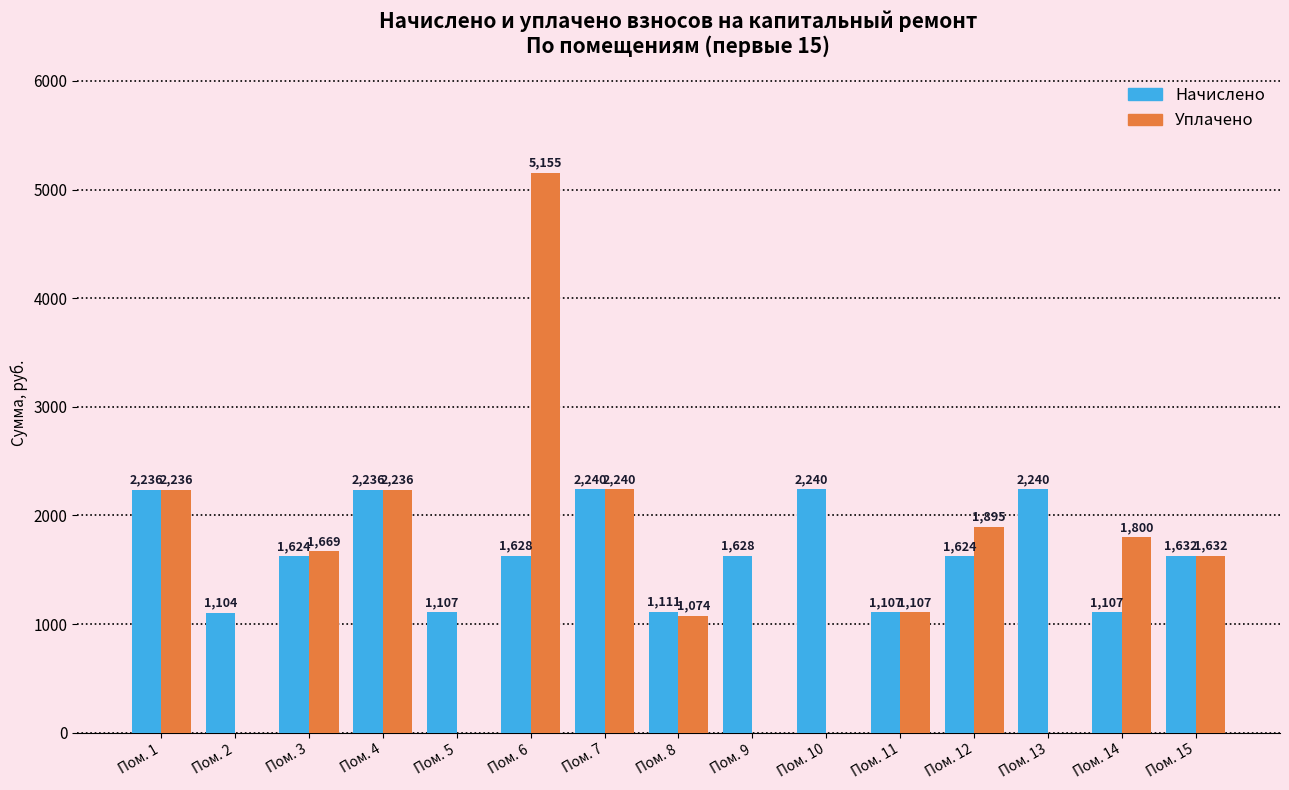

At which category is the sum across all series the highest?

Пом. 6